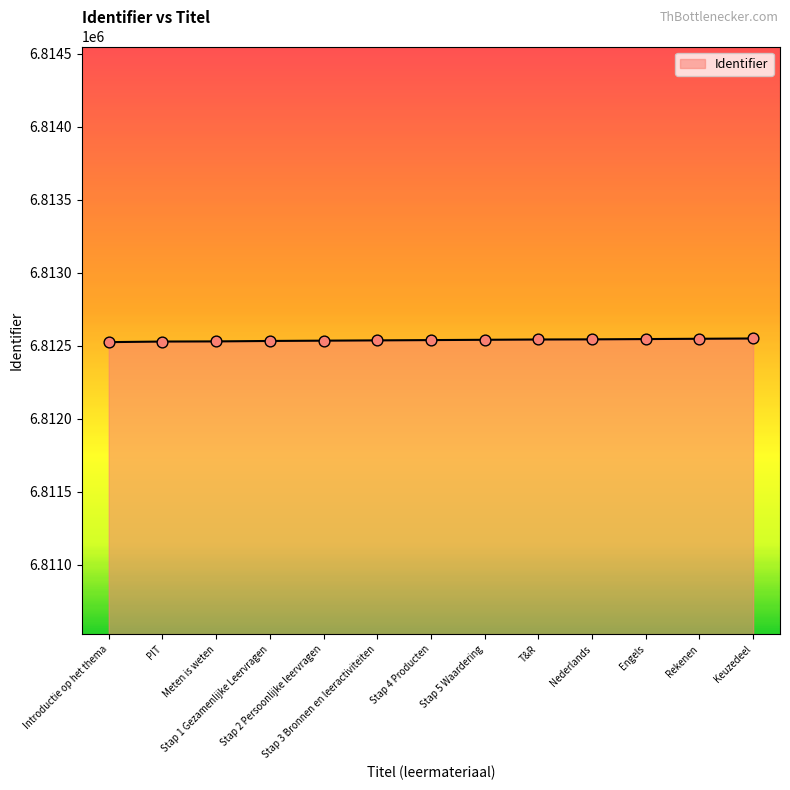

Approximately how many times larger is the value at Stap 3 Bronnen en leeractiviteiten compared to PIT?

1.0